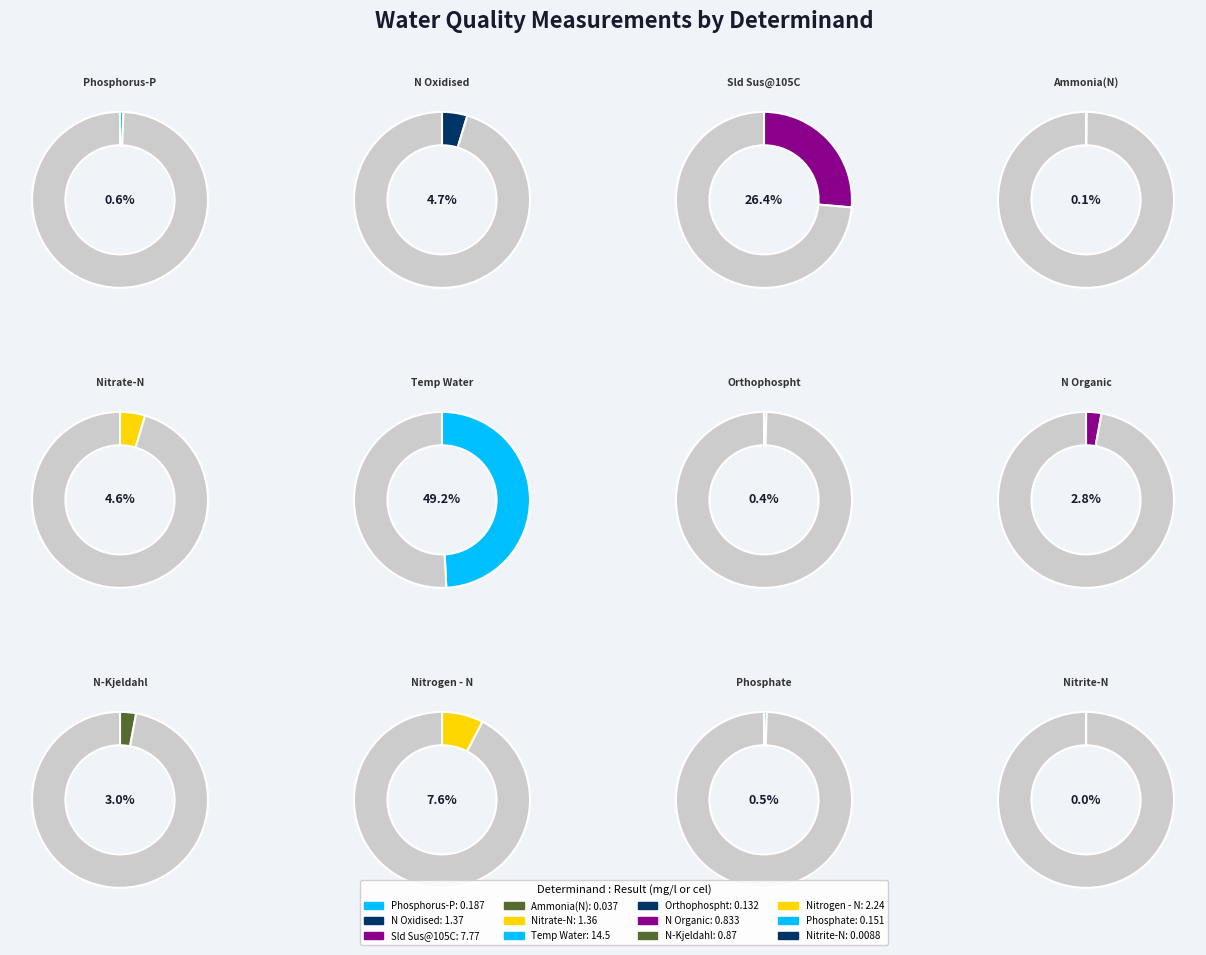

True or false: Temp Water accounts for 60% of the total.

False